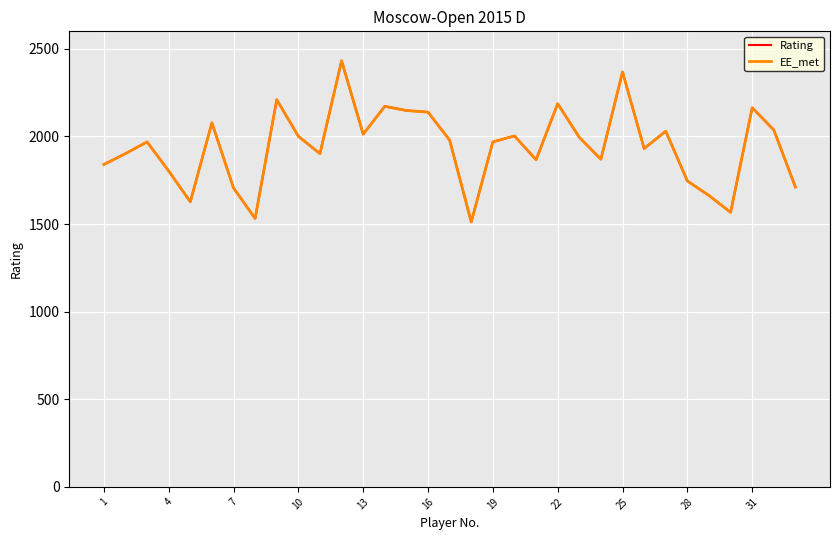

True or false: EE_met has more than 1 interior local peaks.

True